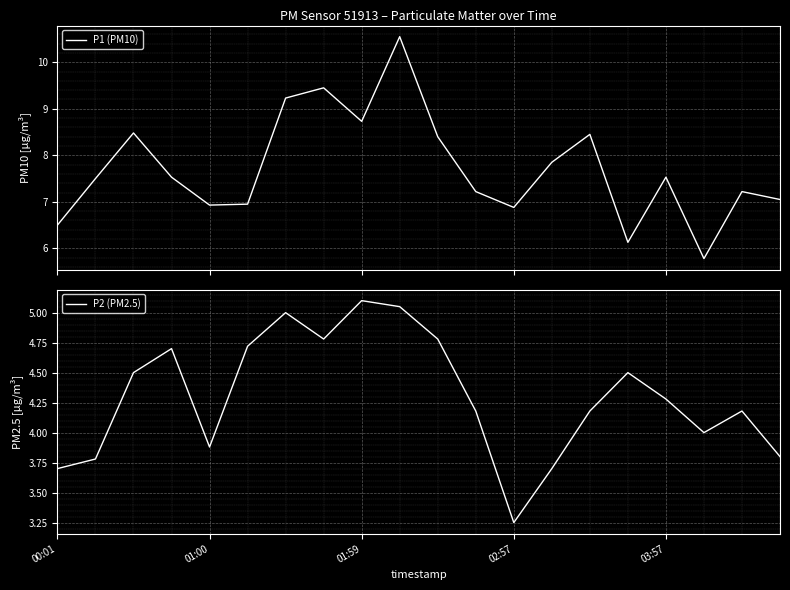

How many lines are shown in the chart?

2